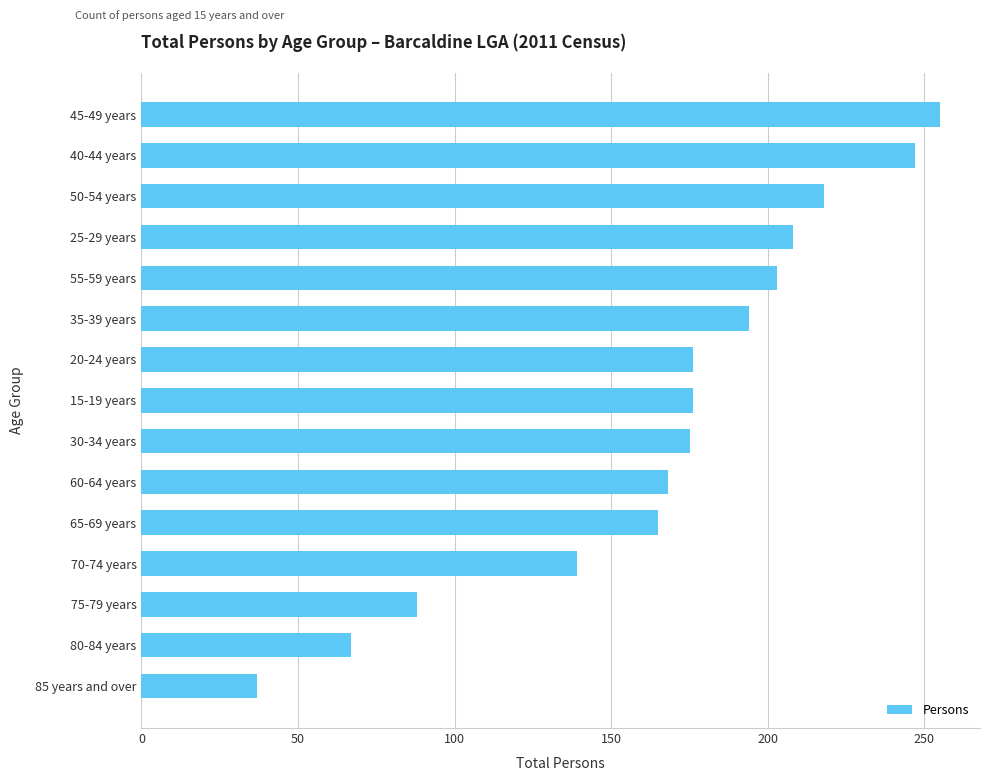

What is the minimum value shown in the chart?

37